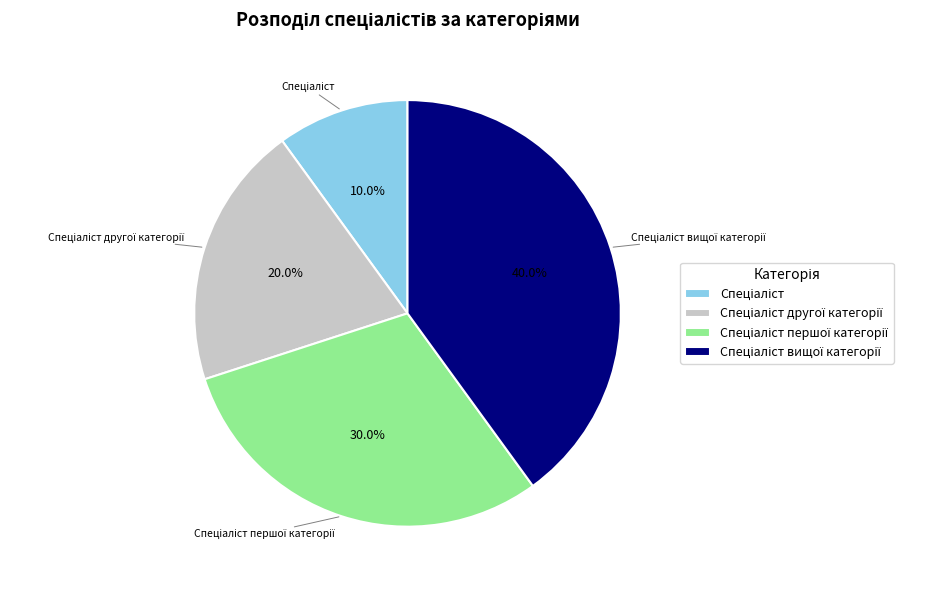

Count the number of slices in the pie.

4